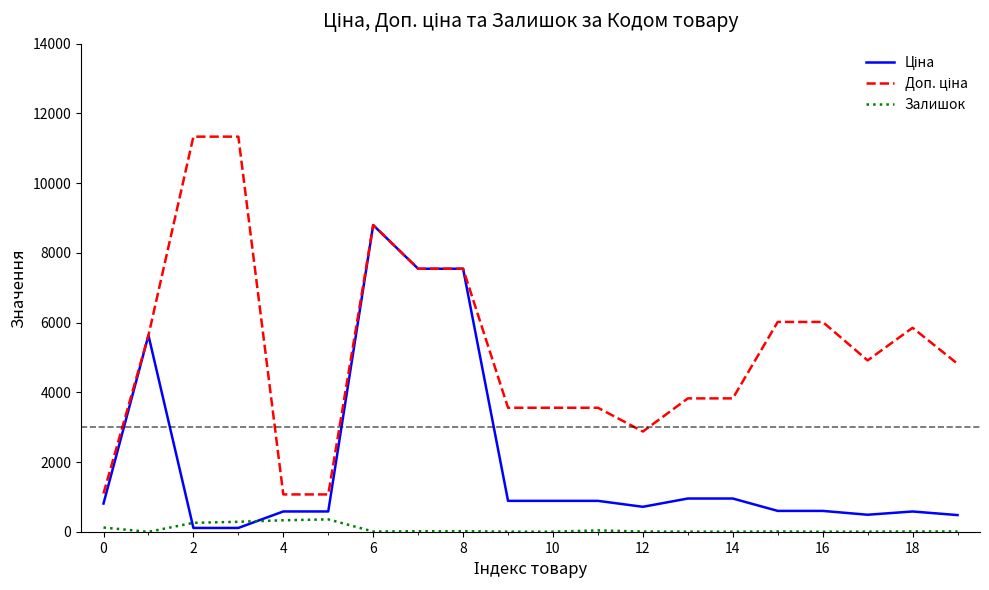

Count the number of data series in this chart.

3